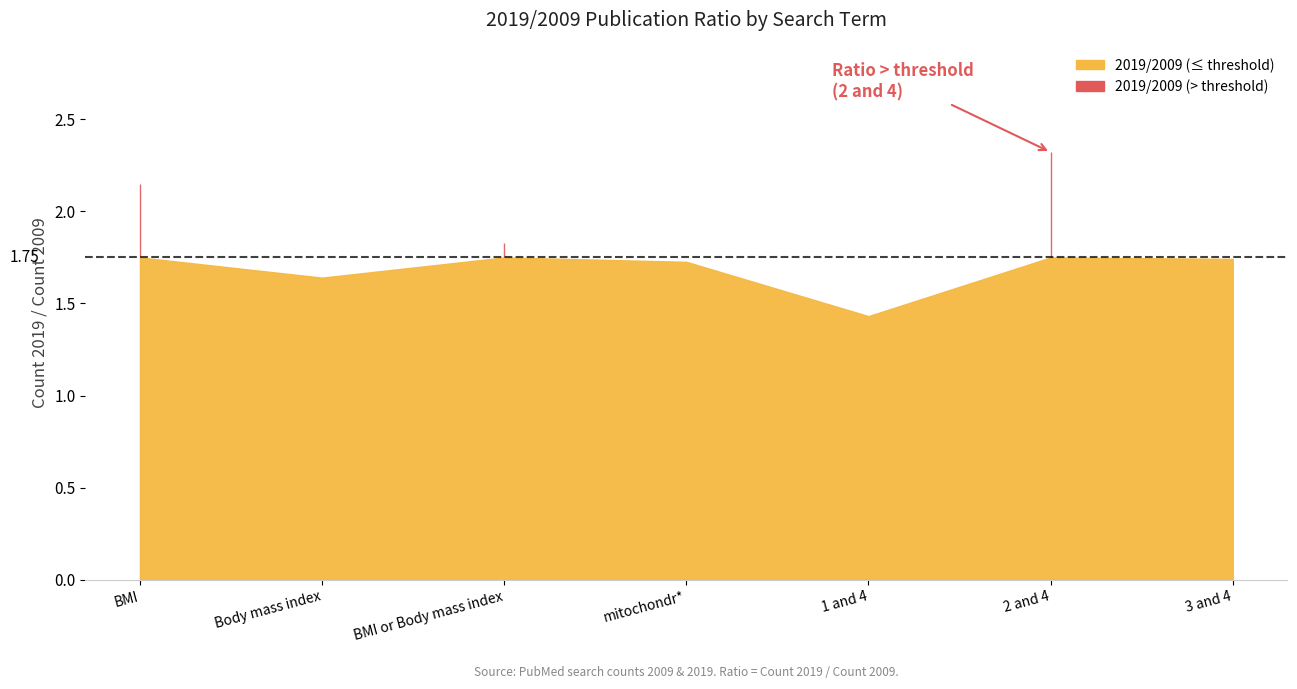

What is the ratio of the value at 2 and 4 to the value at 1 and 4?

1.6